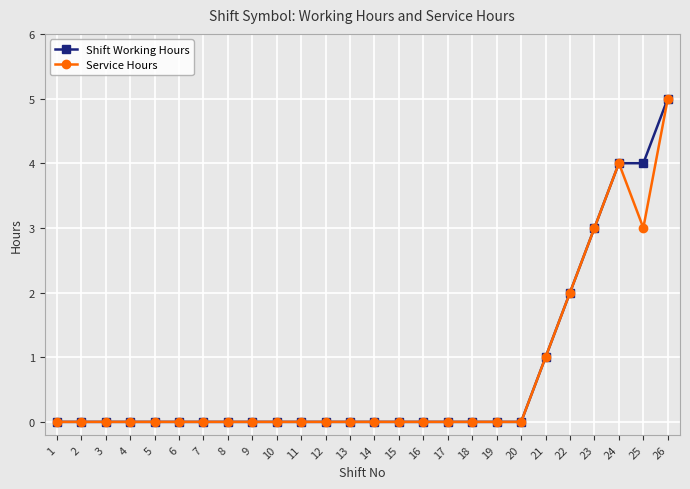

What value does the Shift Working Hours series have at 23?

3